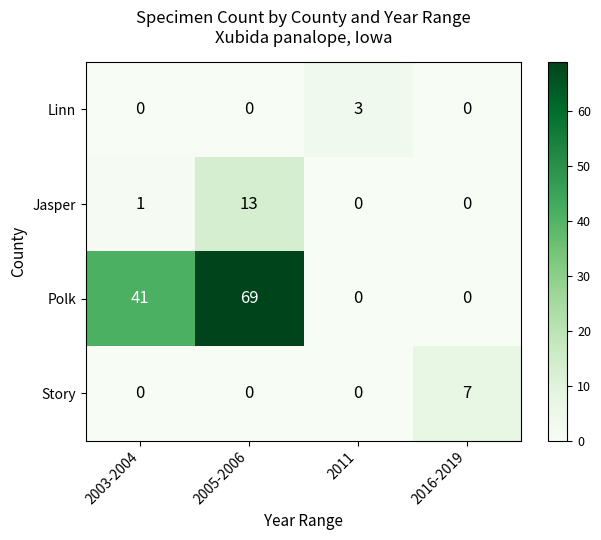

How many data points does each series have?

4